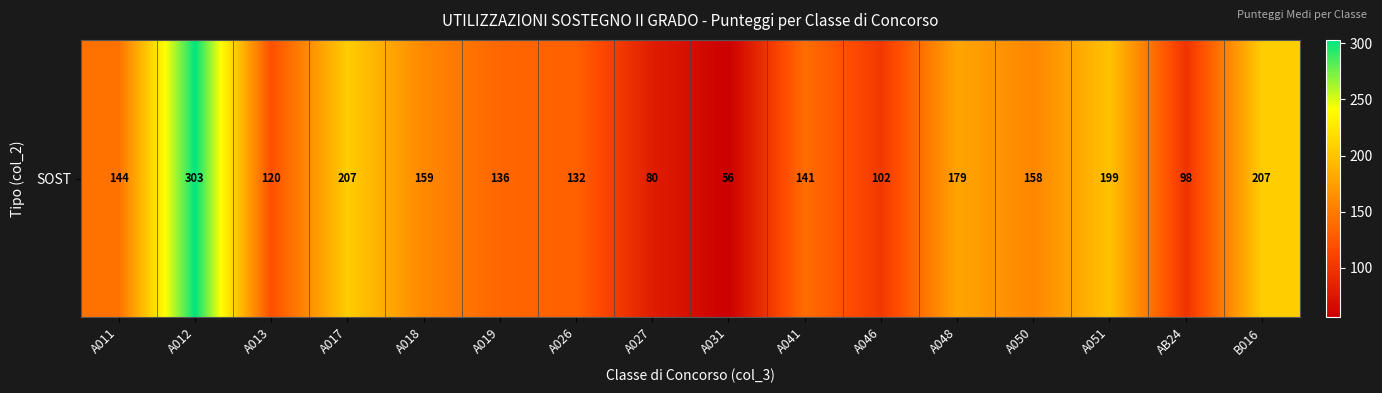

What is the sum of the values at A027 and A051?

279